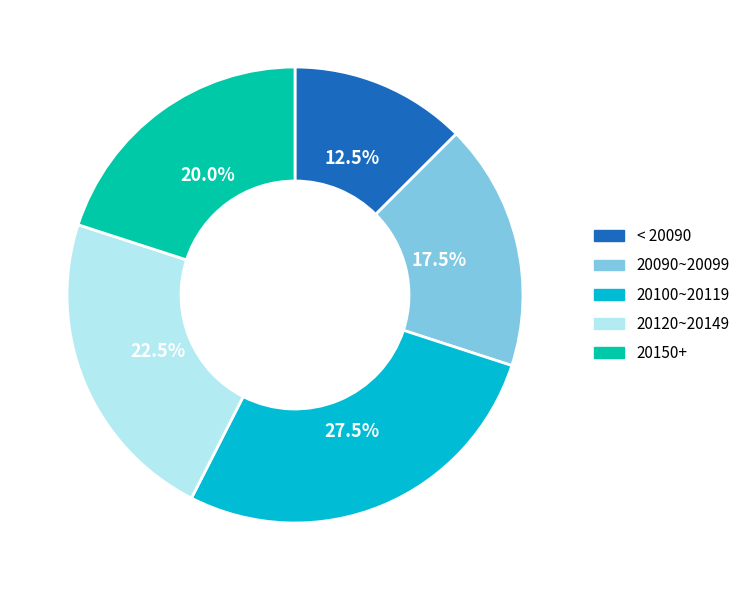

Is there any slice that represents more than half of the pie?

No